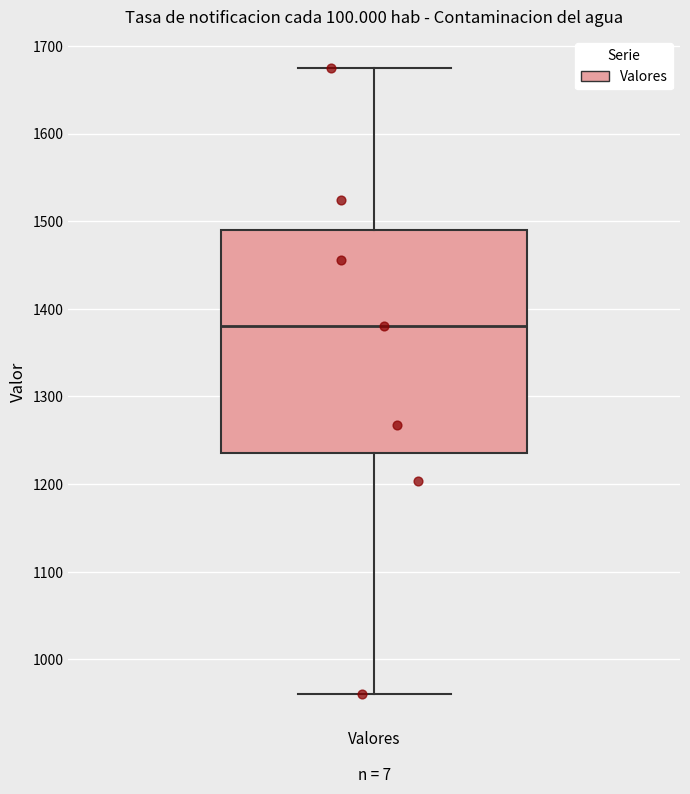

Read this box plot against the y-axis: the position of the median line, the range covered by the box, and the ends of both whiskers. The values are not printed on the chart, so give them approximately, as read against the axis.

median 1380, box 1240 to 1490, whiskers 960 to 1680